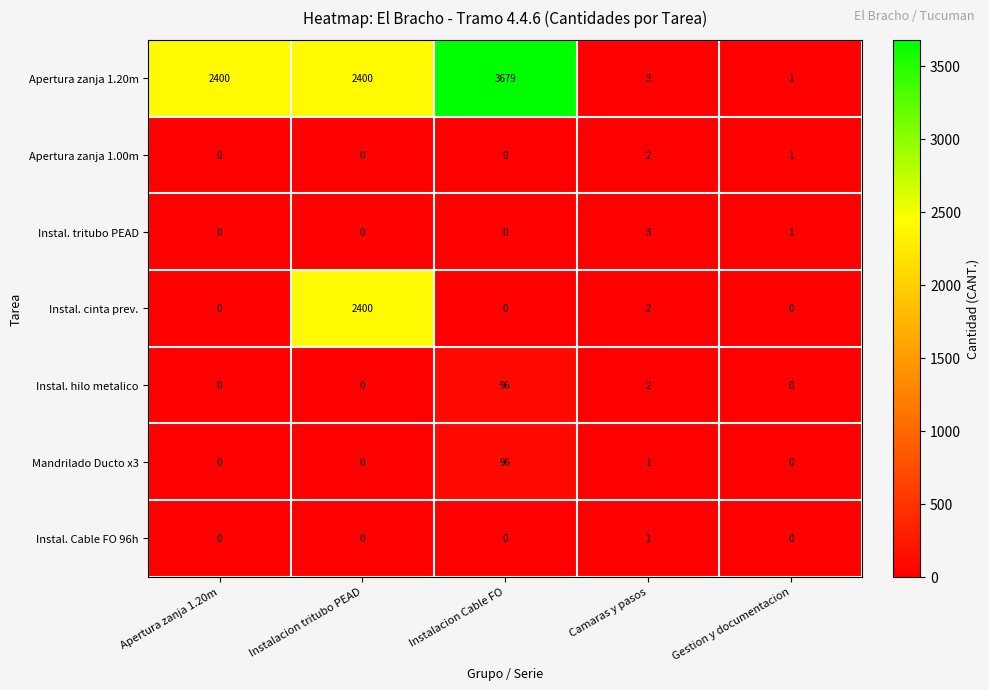

Is it true that Instal. Cable FO 96h equals 1 at Gestion y documentacion?

False